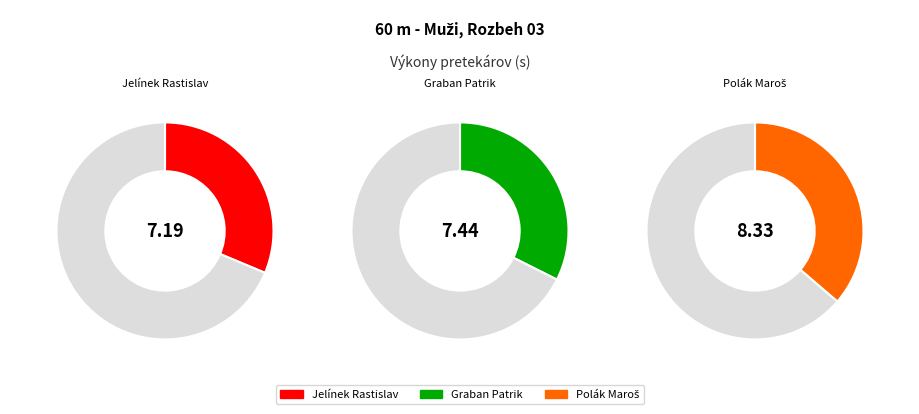

To the nearest percent, what is the average slice percentage?

33%